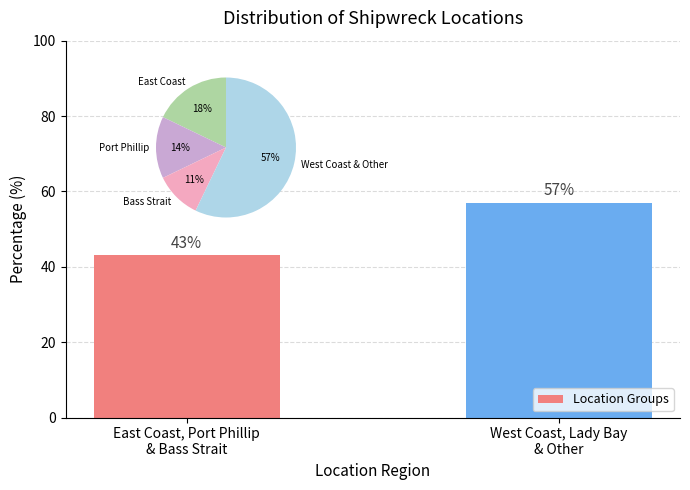

What is the change in value from East Coast, Port Phillip
& Bass Strait to West Coast, Lady Bay
& Other?

+14